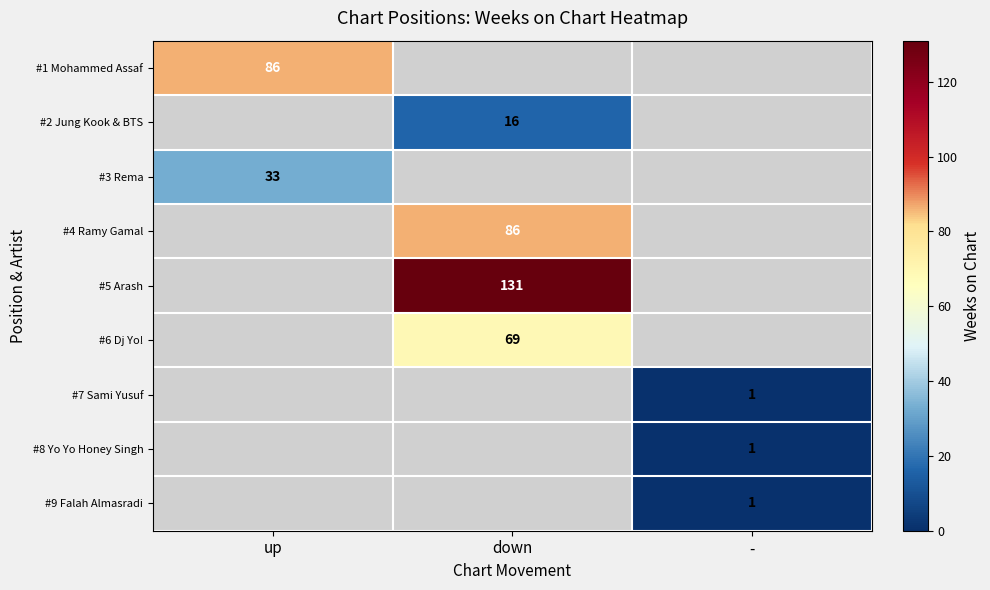

The #3 Rema series shows 7 at up. True or false?

False